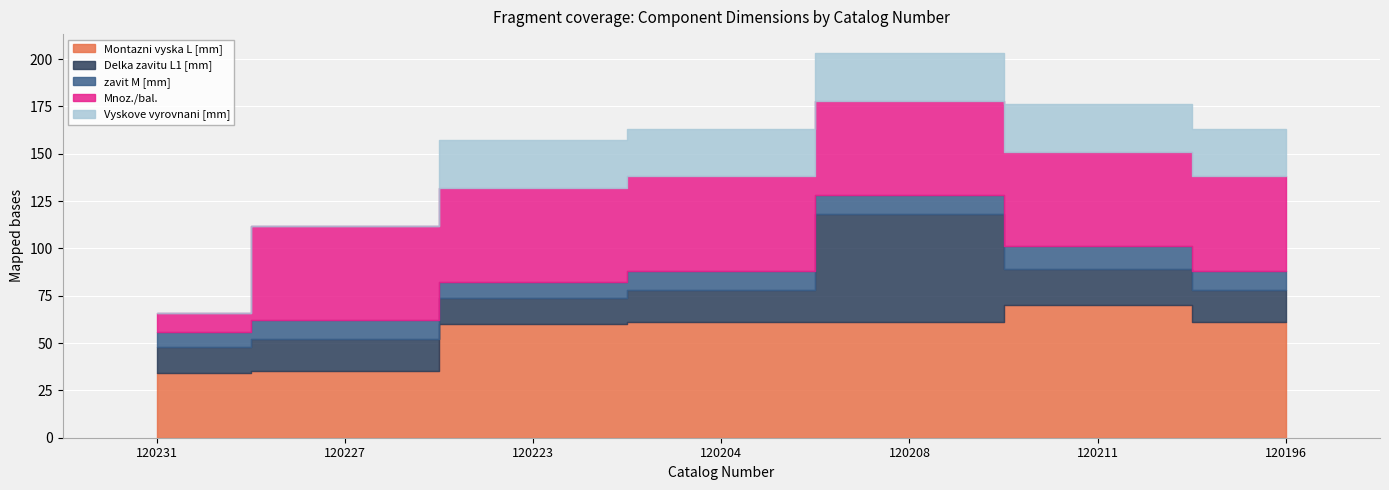

What is the value of the Vyskove vyrovnani [mm] point at the 4th from the left?

25